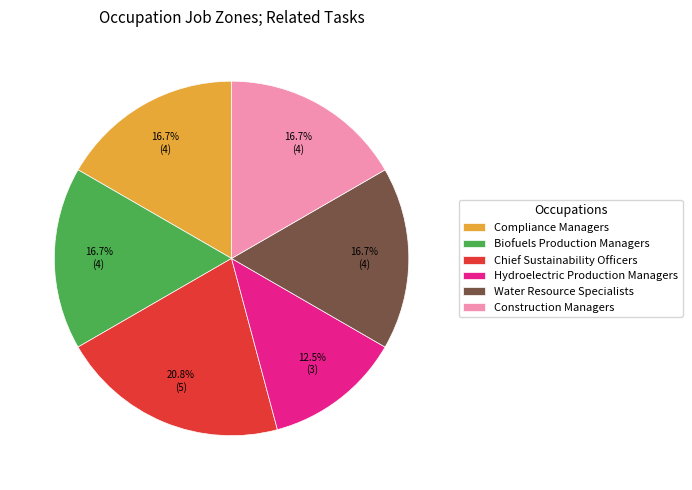

The Construction Managers slice represents 17% of the pie. True or false?

True